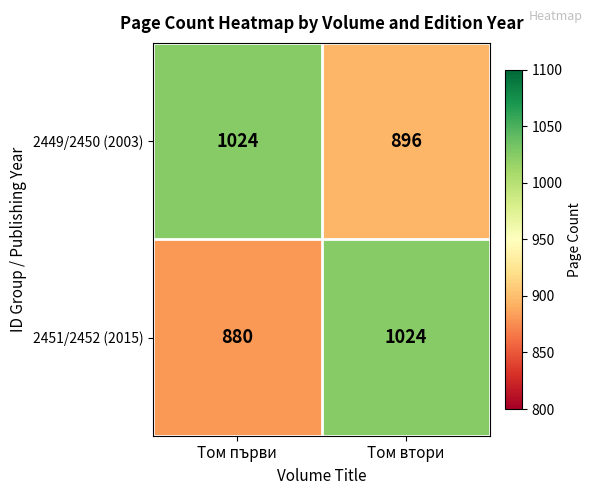

At which label is 2451/2452 (2015) closest to 952?

Том първи